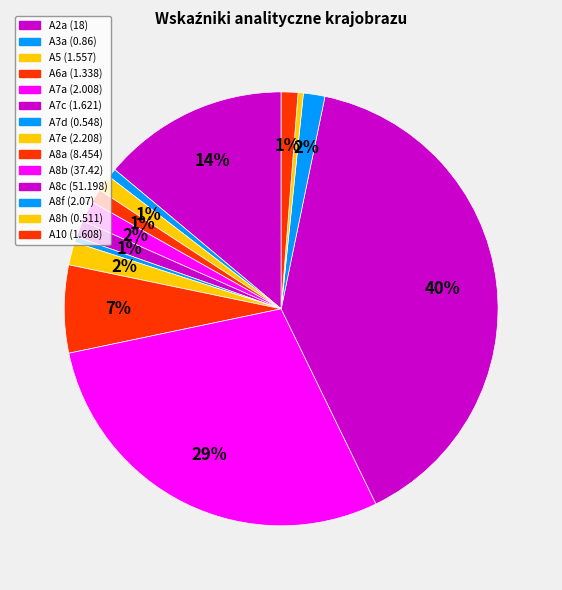

Do A8h and A7e together represent more than half of the pie?

No